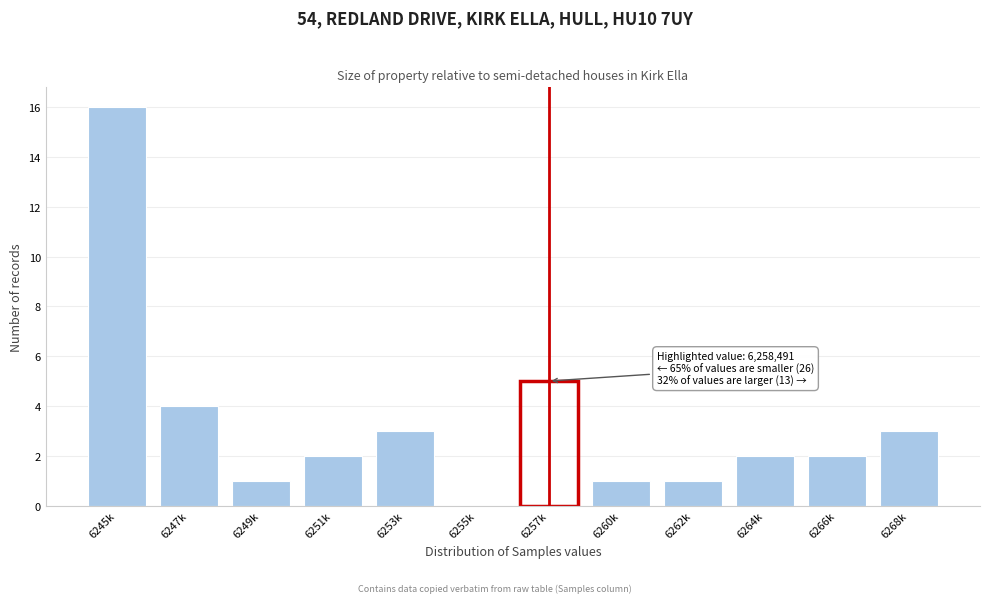

Reading left to right, transcribe all the data shown in this chart.

6245k=16	6247k=4	6249k=1	6251k=2	6253k=3	6255k=0	6257k=5	6260k=1	6262k=1	6264k=2	6266k=2	6268k=3